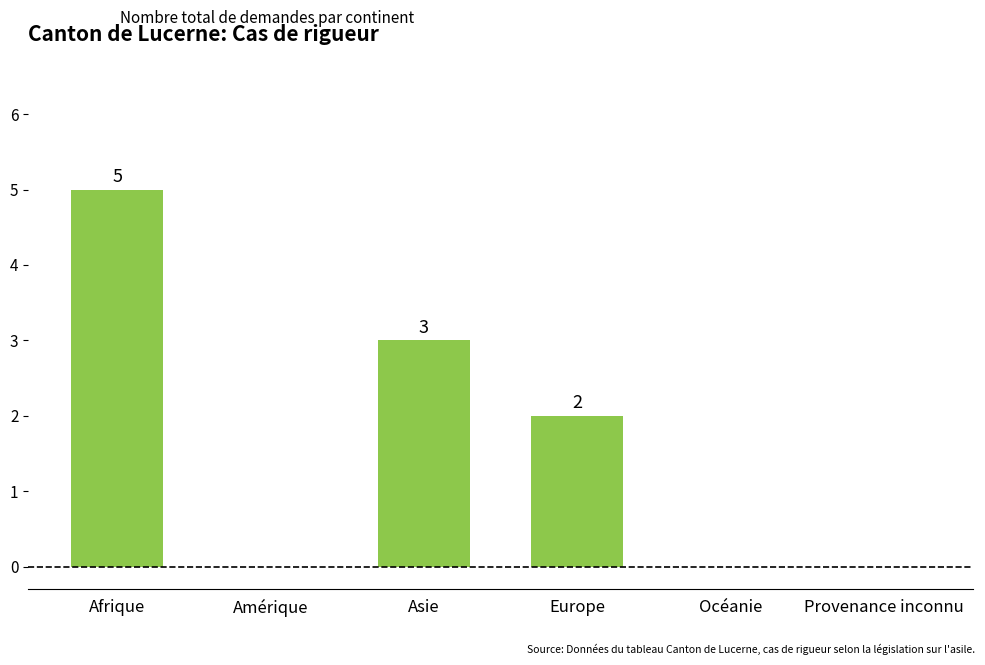

What is the change in value from Asie to Provenance inconnu?

-3